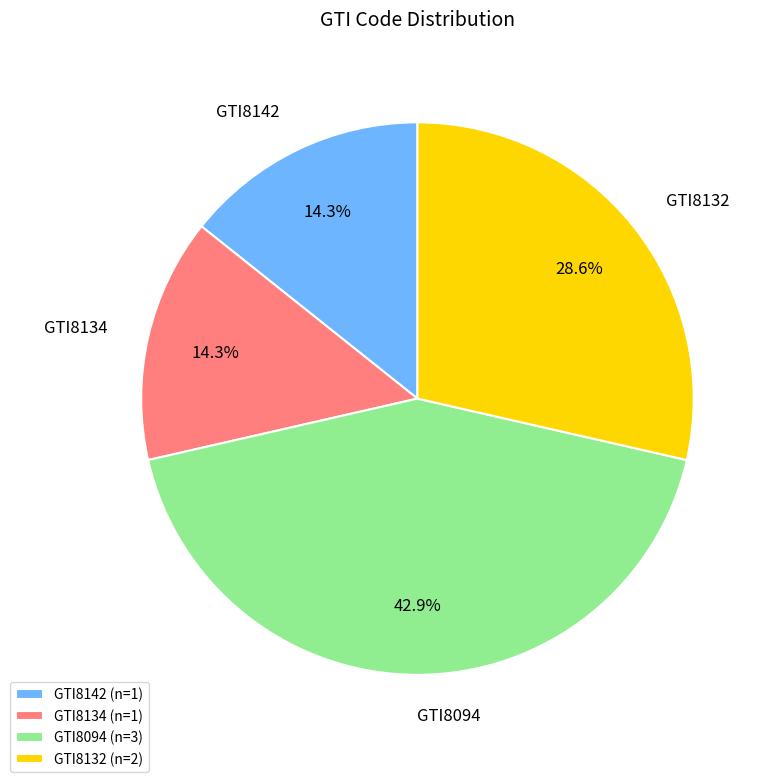

Combined, what portion of the pie is GTI8142 and GTI8132?

42.9%